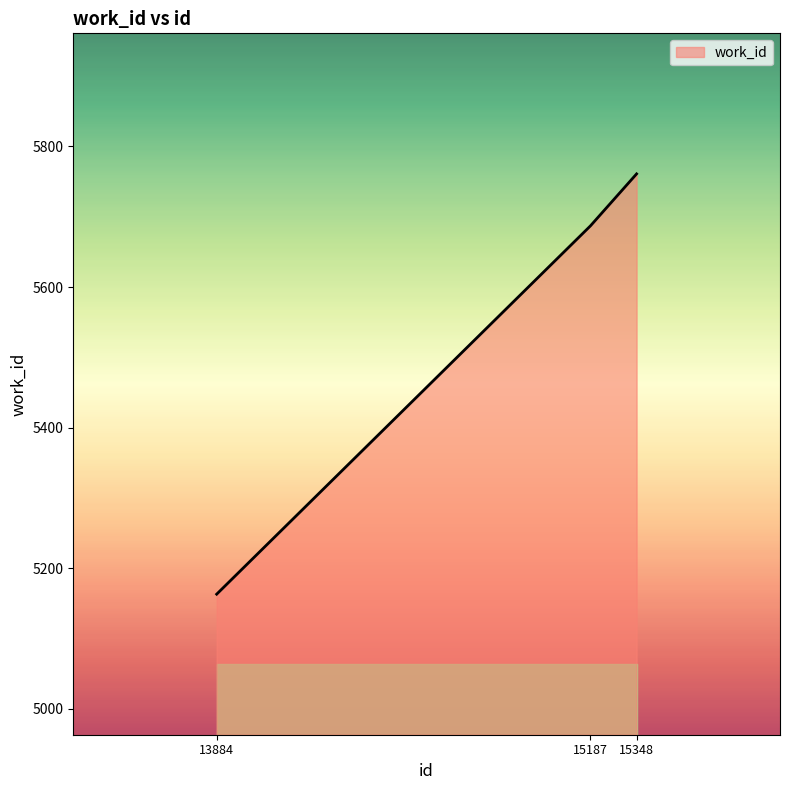

At which label is the value closest to 5462?

15187